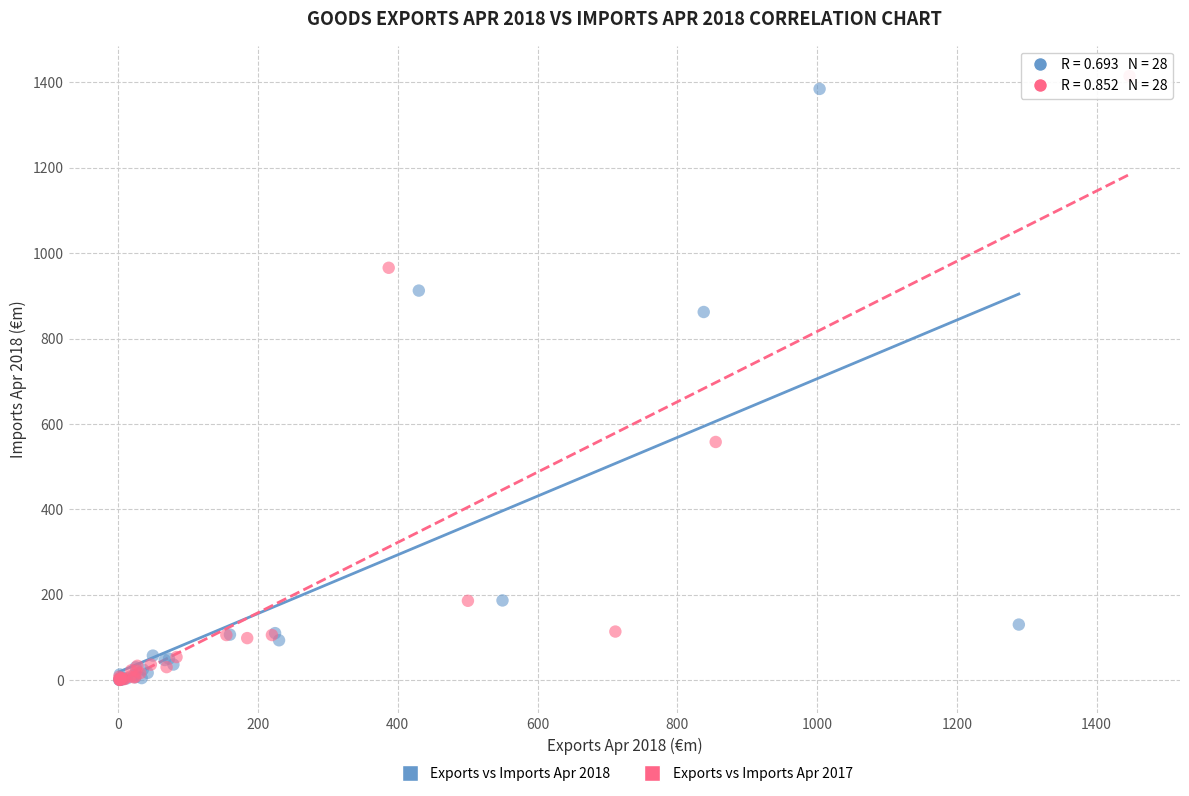

Which series has the largest Y range (max minus min)?

Exports vs Imports Apr 2017